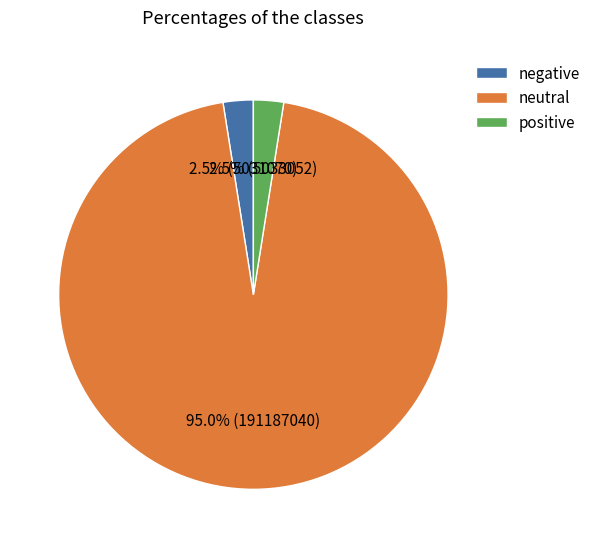

Which category has the biggest portion of the pie?

neutral